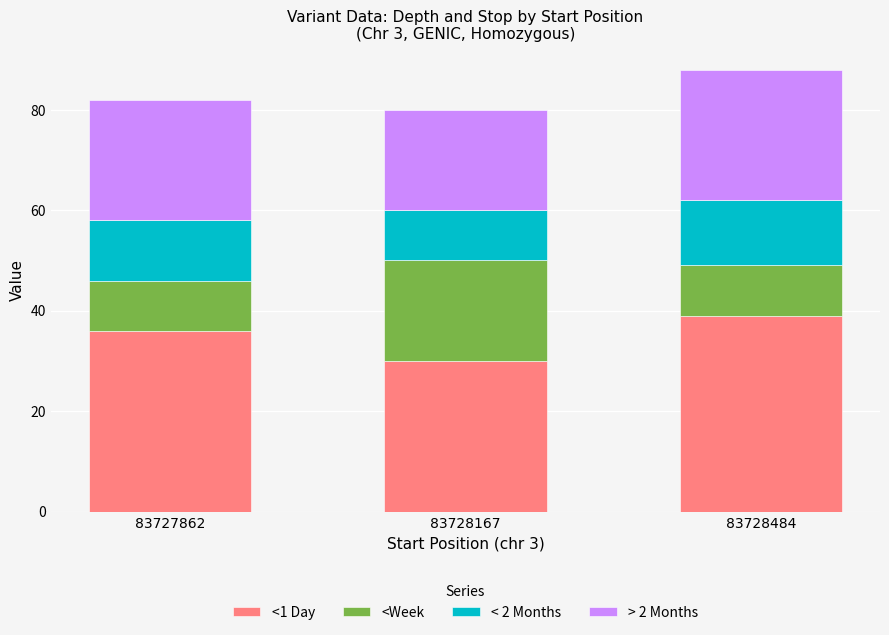

Reading left to right, what are the values for <1 Day?

36	30	39